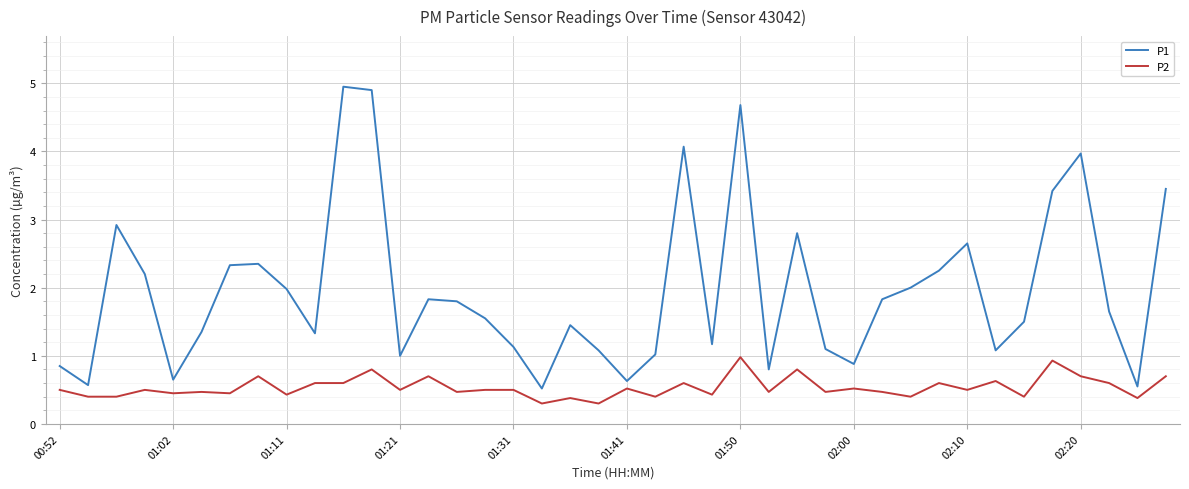

What is the maximum value for P2?

1.0